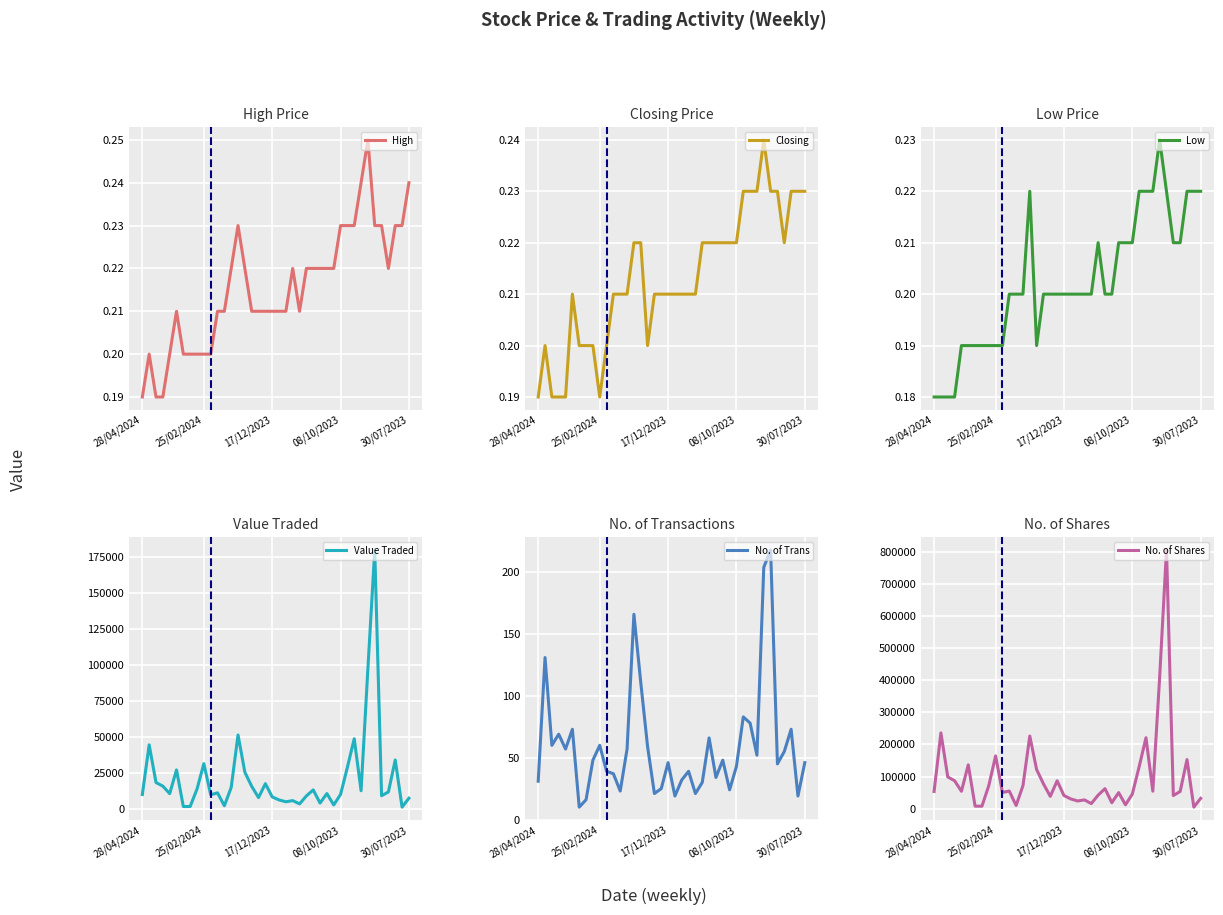

What is the average value of the No. of Trans series?

59